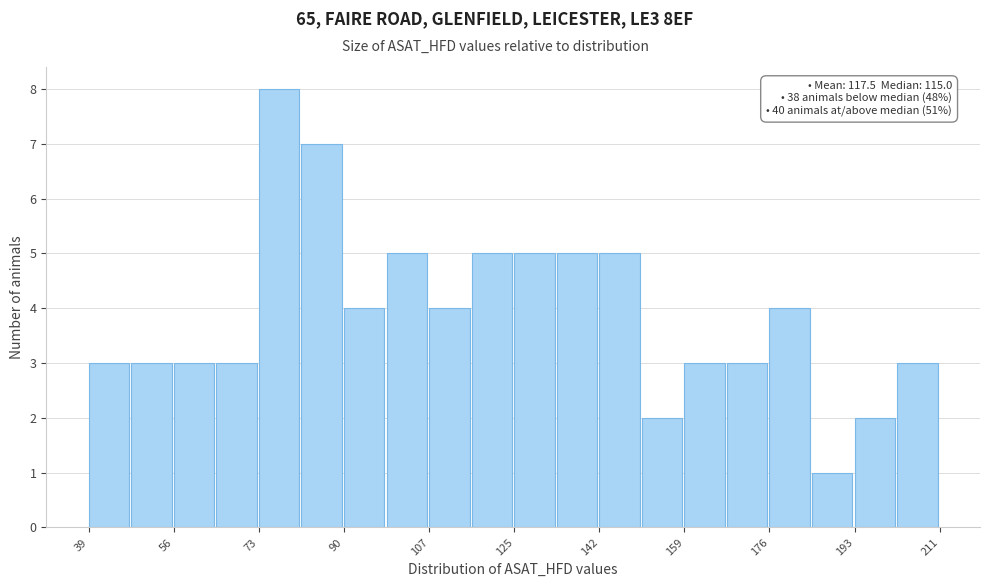

Which range on the x-axis has the tallest bar?

73.4 to 82.0